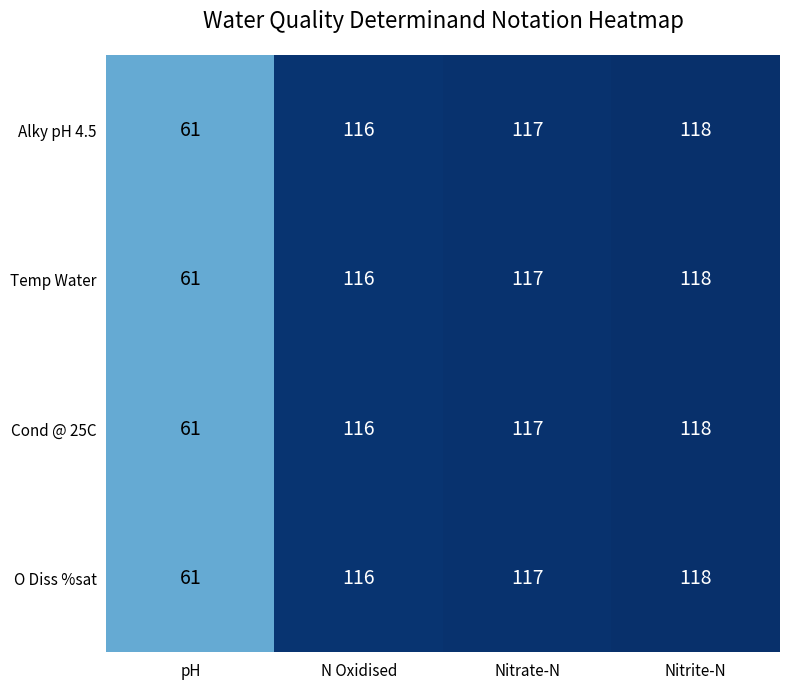

What is the difference between the maximum and minimum values in the Cond @ 25C series?

57